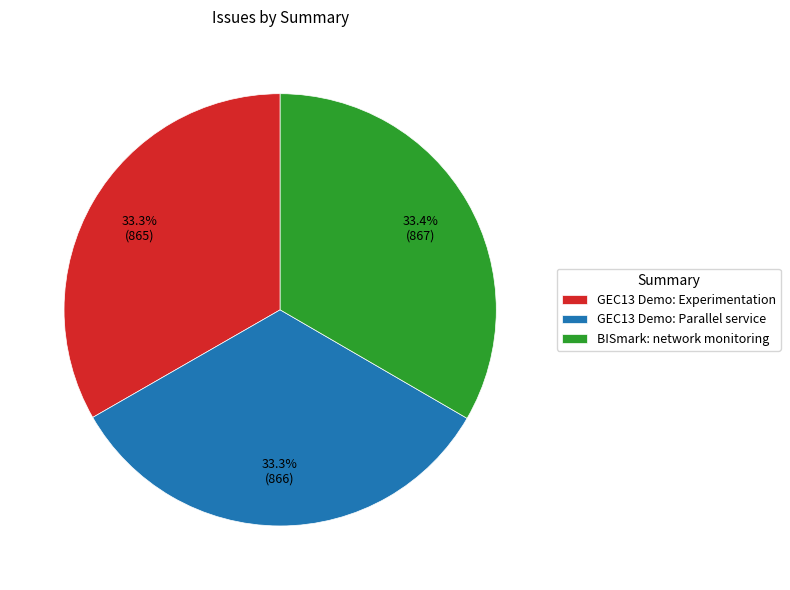

Approximately how many times larger is the value at GEC13 Demo: Parallel service compared to BISmark: network monitoring?

1.0